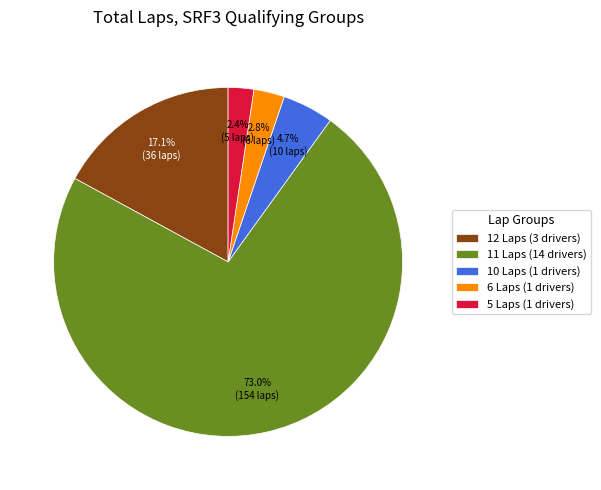

Do 10 Laps (1 drivers) and 11 Laps (14 drivers) together represent more than half of the pie?

Yes